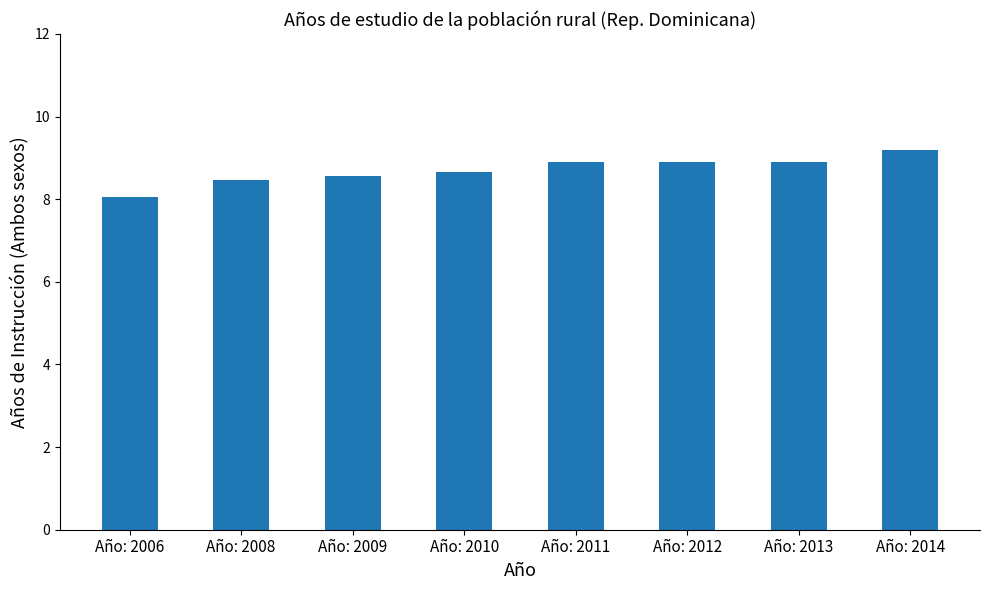

What is the difference between the maximum and minimum values?

1.1